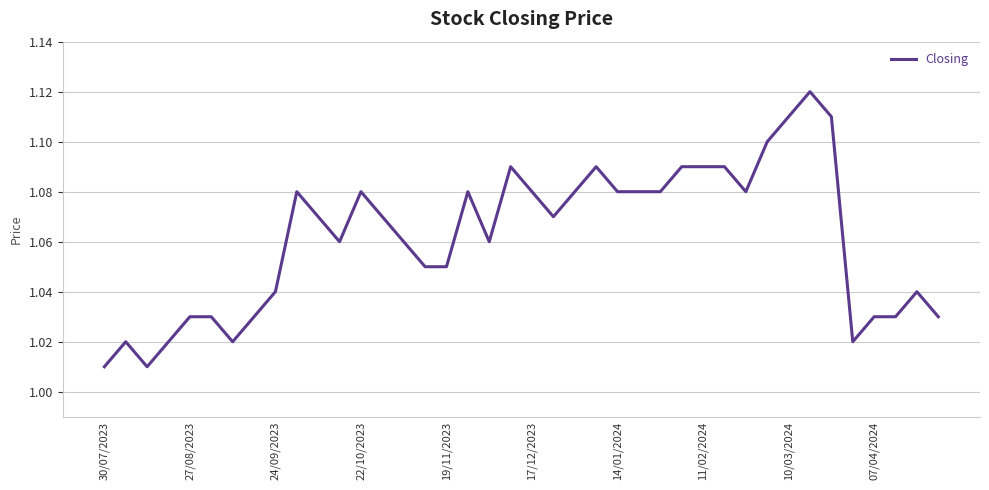

Which category has the lowest value across all series?

30/07/2023